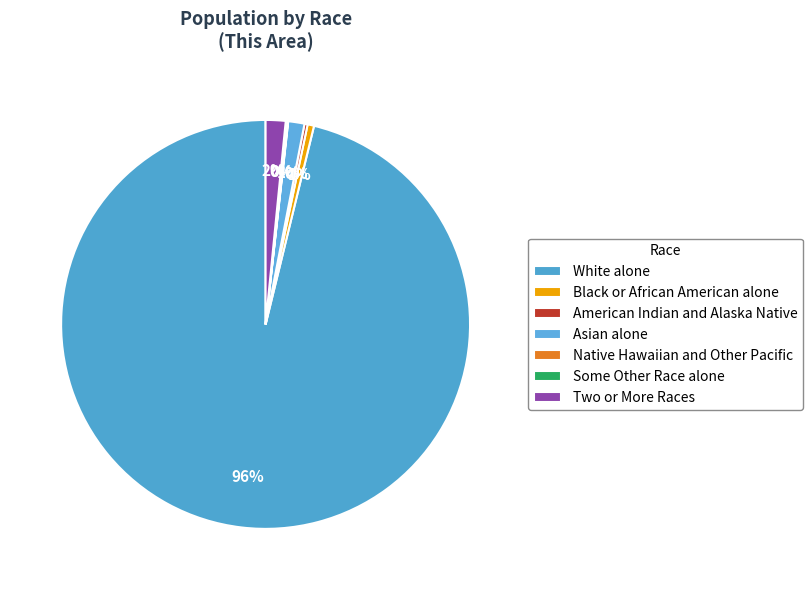

Rank the categories by value from highest to lowest.

White alone, Two or More Races, Asian alone, Black or African American alone, American Indian and Alaska Native, Some Other Race alone, Native Hawaiian and Other Pacific